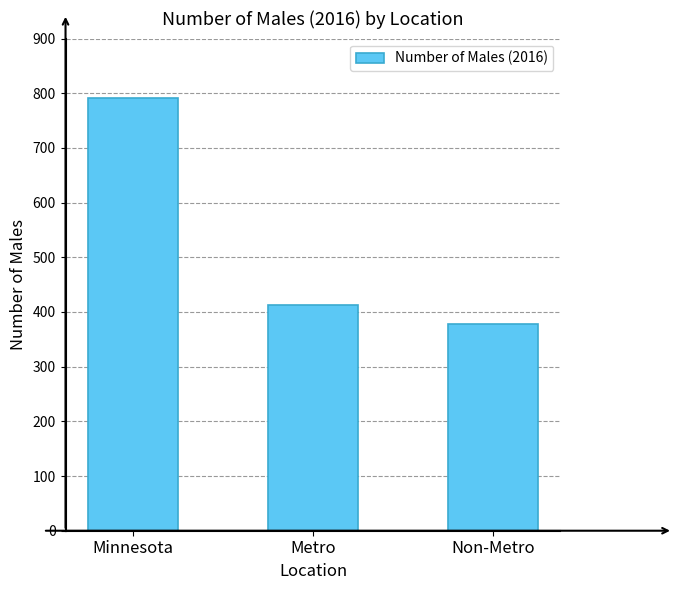

Which category has the highest value across all series?

Minnesota